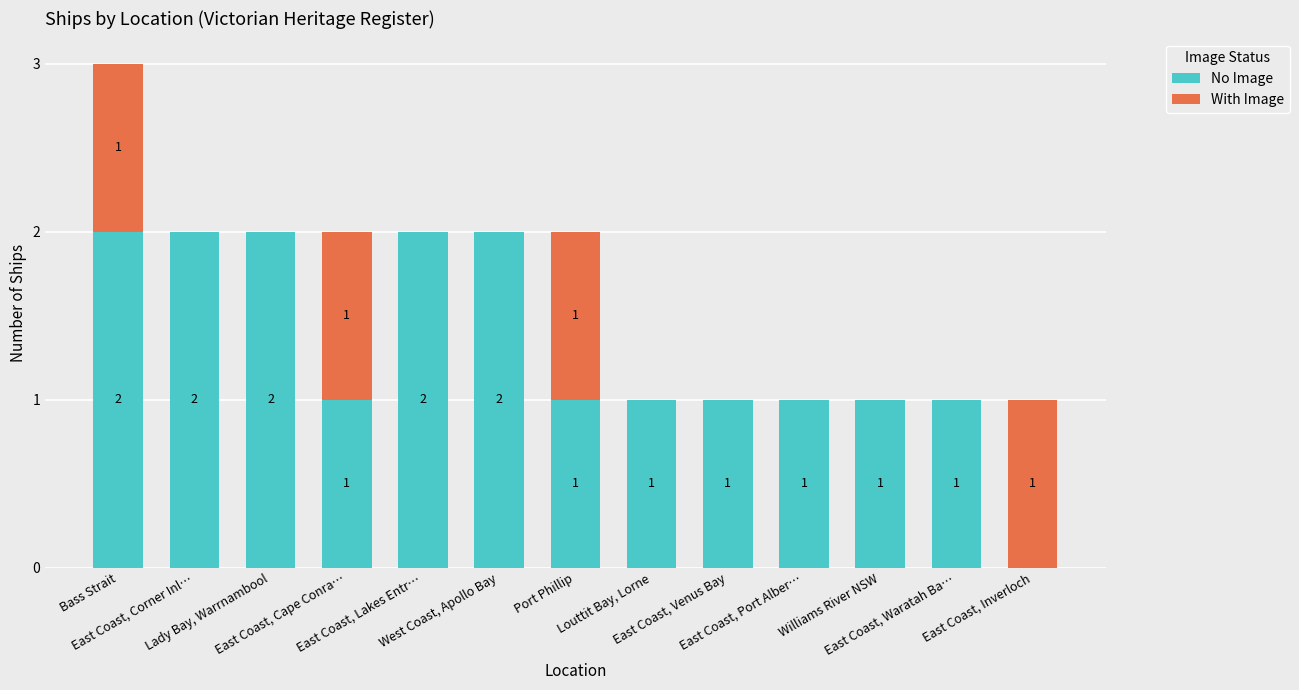

How many No Image values are between 1 and 2?

12